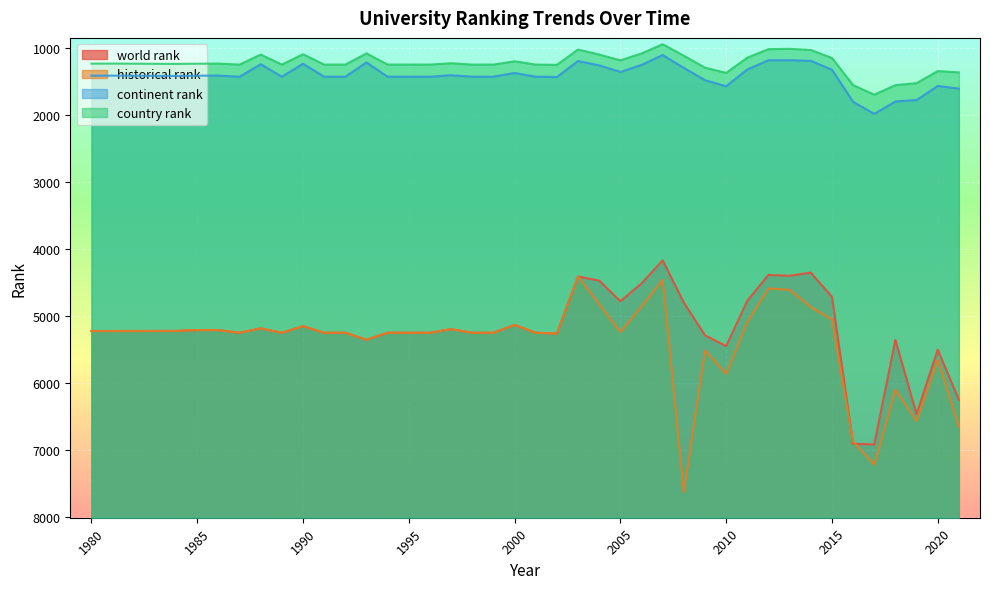

True or false: country rank has more than 1 interior local peaks.

True